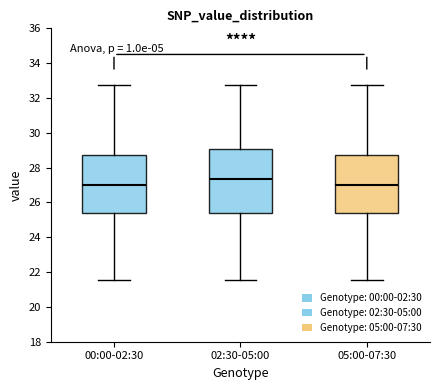

Reading left to right, transcribe this box plot: for each box, give where its median line is, the range the box spans, and where its two whiskers end, as read against the y-axis. The values are not printed on the chart, so give them approximately, as read against the axis.

00:00-02:30: median 27.0, box 25.4 to 28.8, whiskers 21.6 to 32.8
02:30-05:00: median 27.4, box 25.4 to 29.0, whiskers 21.6 to 32.8
05:00-07:30: median 27.0, box 25.4 to 28.8, whiskers 21.6 to 32.8